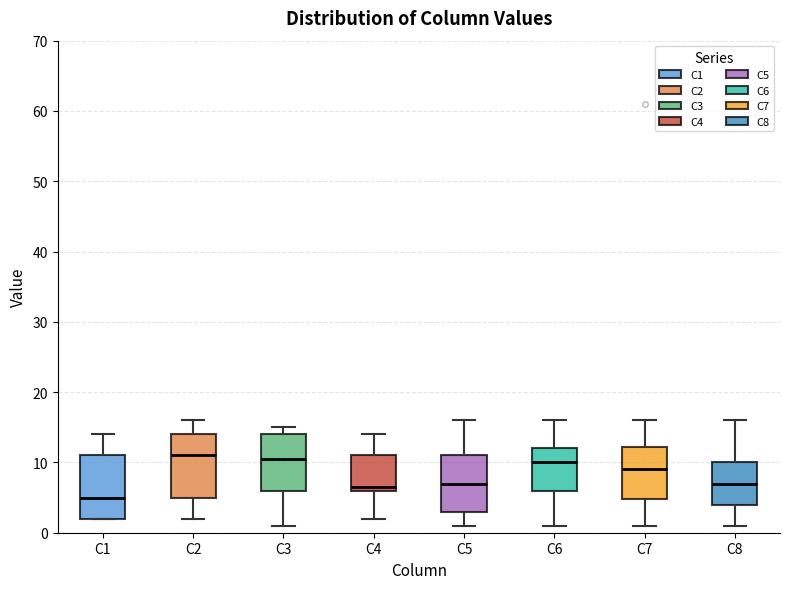

Reading left to right, transcribe this box plot: for each box, give where its median line is, the range the box spans, and where its two whiskers end, as read against the y-axis. The values are not printed on the chart, so give them approximately, as read against the axis.

C1: median 5, box 2 to 11, whiskers 2 to 14
C2: median 11, box 5 to 14, whiskers 2 to 16
C3: median 11, box 6 to 14, whiskers 1 to 15
C4: median 7, box 6 to 11, whiskers 2 to 14
C5: median 7, box 3 to 11, whiskers 1 to 16
C6: median 10, box 6 to 12, whiskers 1 to 16
C7: median 9, box 5 to 12, whiskers 1 to 16
C8: median 7, box 4 to 10, whiskers 1 to 16